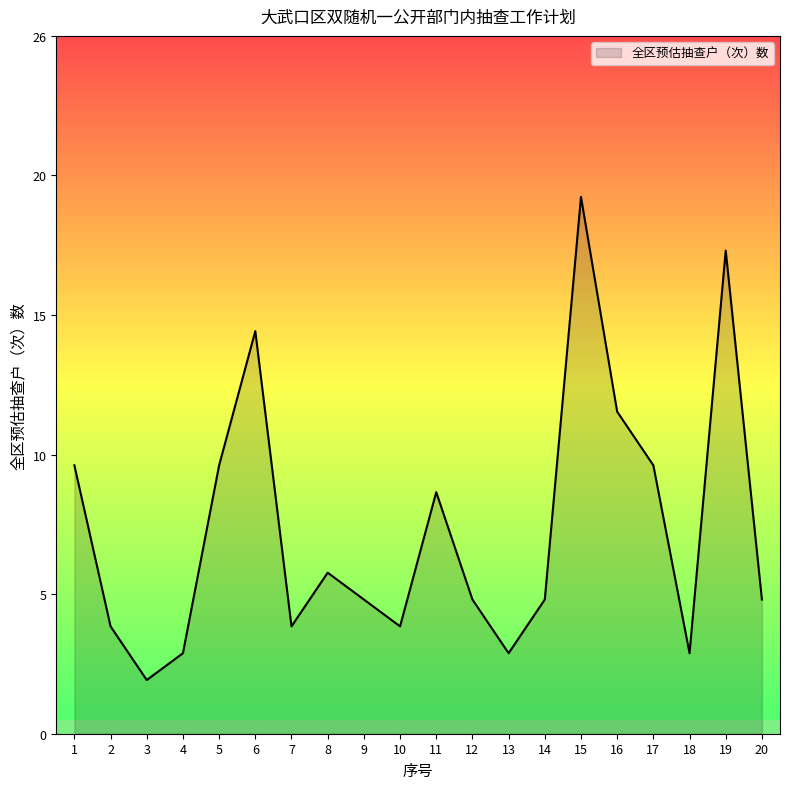

Which category has the lowest value across all series?

3